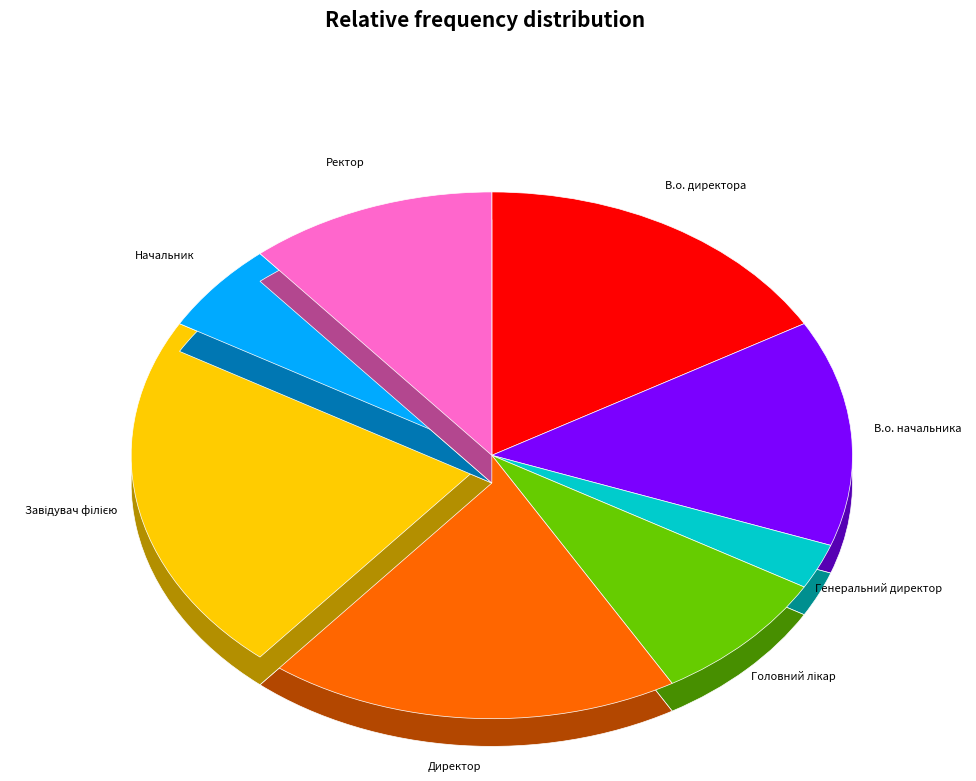

What percentage is the Ректор slice, to the nearest percent?

11%